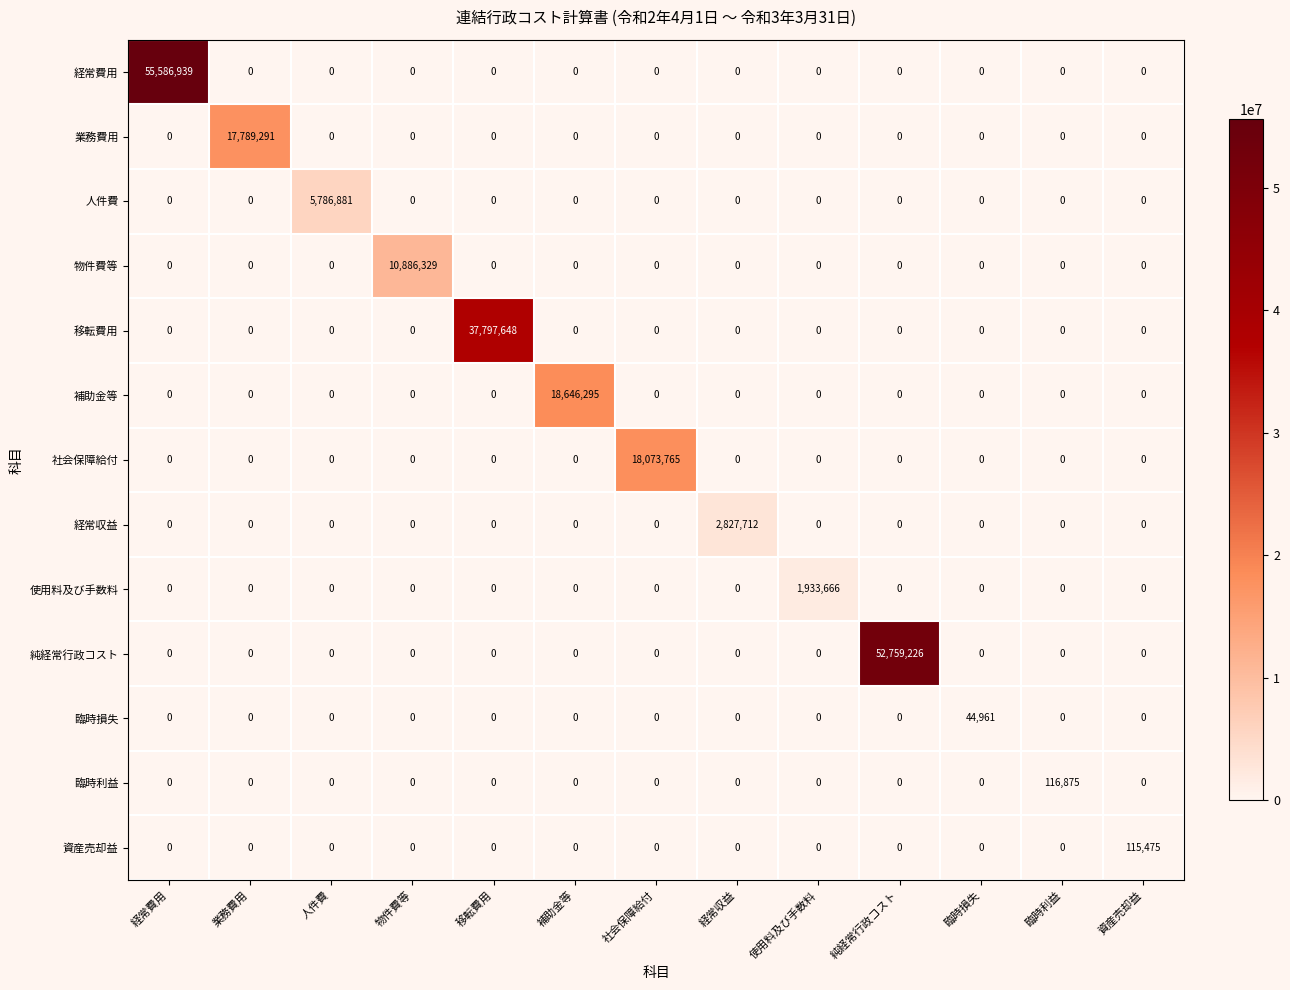

What is the spread (max minus min) of values at 臨時利益?

116875